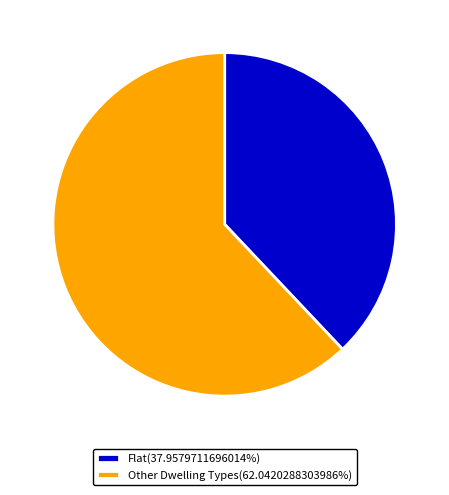

How many segments does this pie chart have?

2